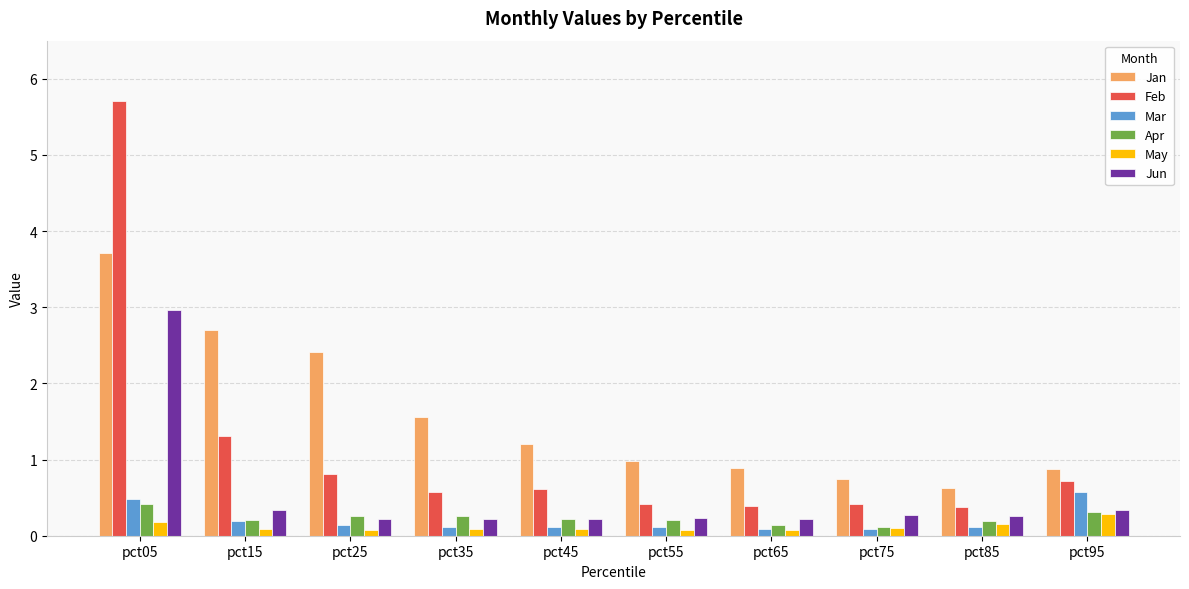

What is the value of the May bar at the 8th from the left?

0.1